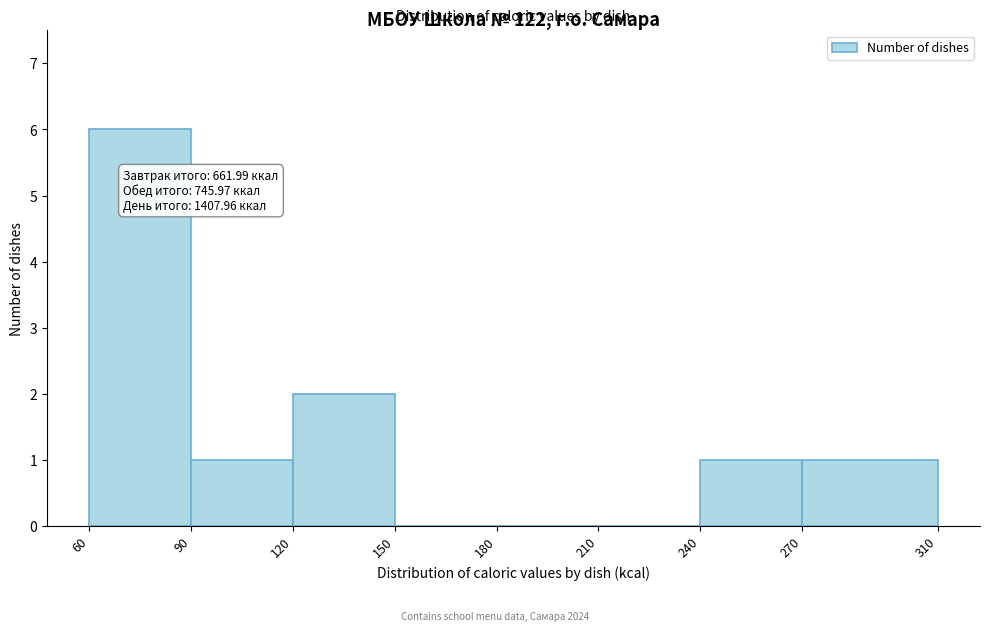

Over which range of the x-axis is the bar tallest?

60 to 90